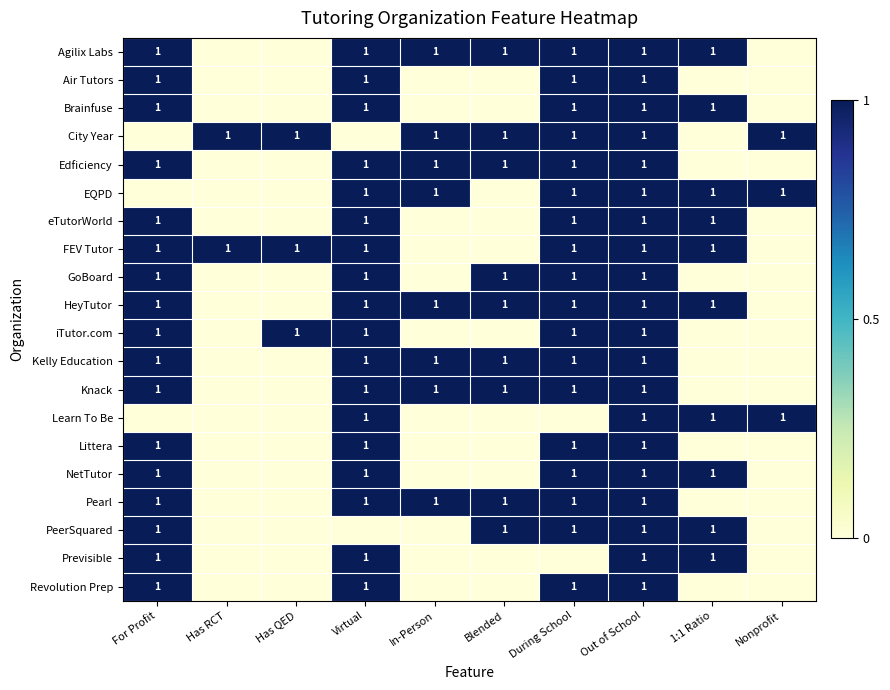

Is it true that HeyTutor equals 1 at Blended?

True